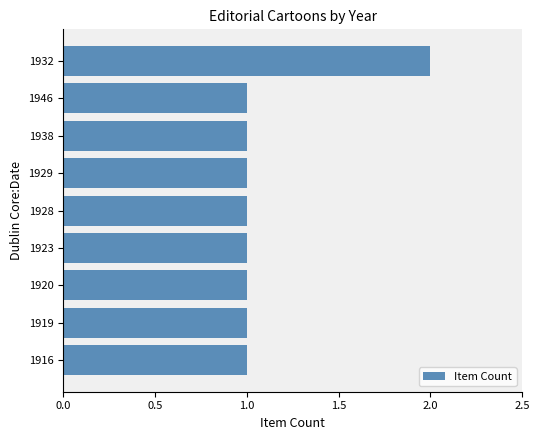

At which category does the chart reach its peak across all series?

1932